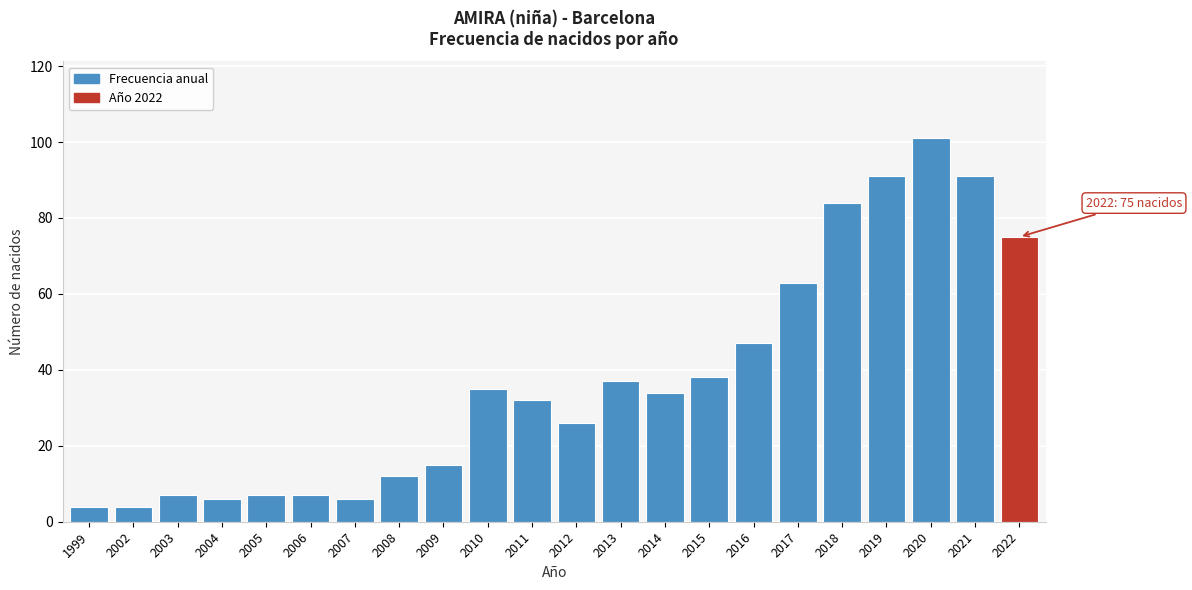

Reading left to right, list all the values displayed in this chart.

4	4	7	6	7	7	6	12	15	35	32	26	37	34	38	47	63	84	91	101	91	75